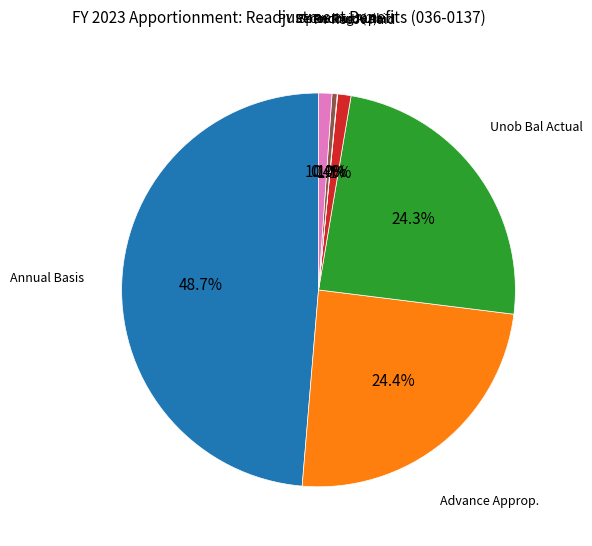

Is there any slice that represents more than half of the pie?

No